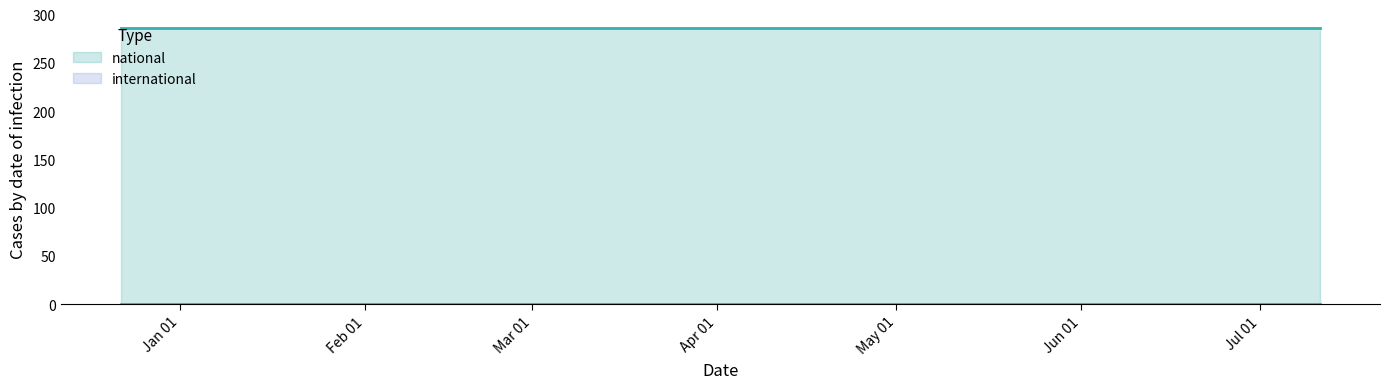

List the series in order of their overall mean, highest first.

national, international